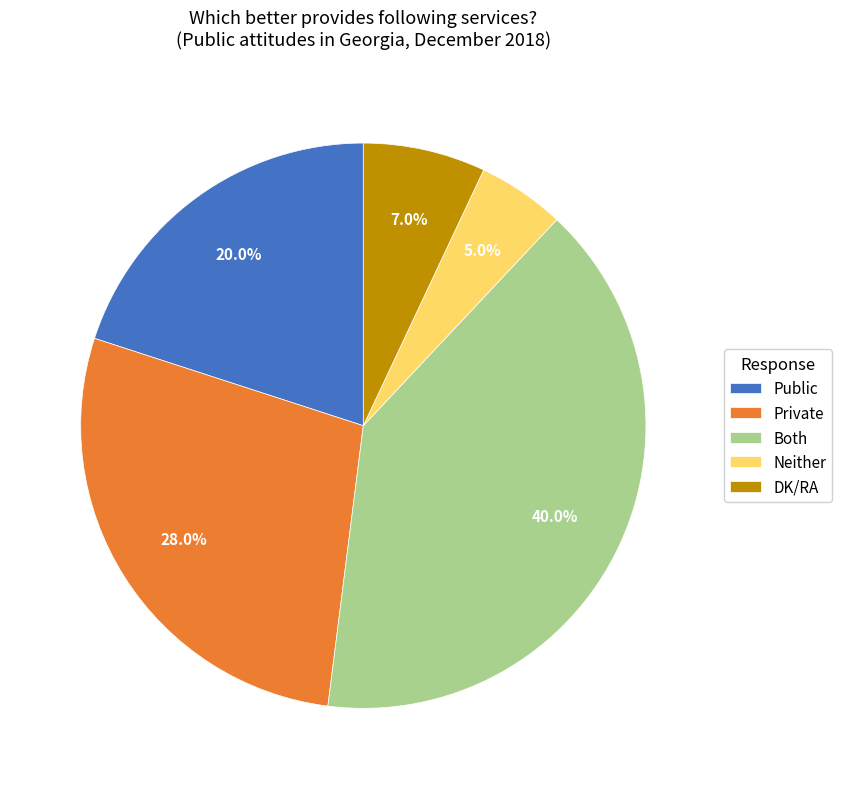

Is it true that Public is 20% of the pie?

True